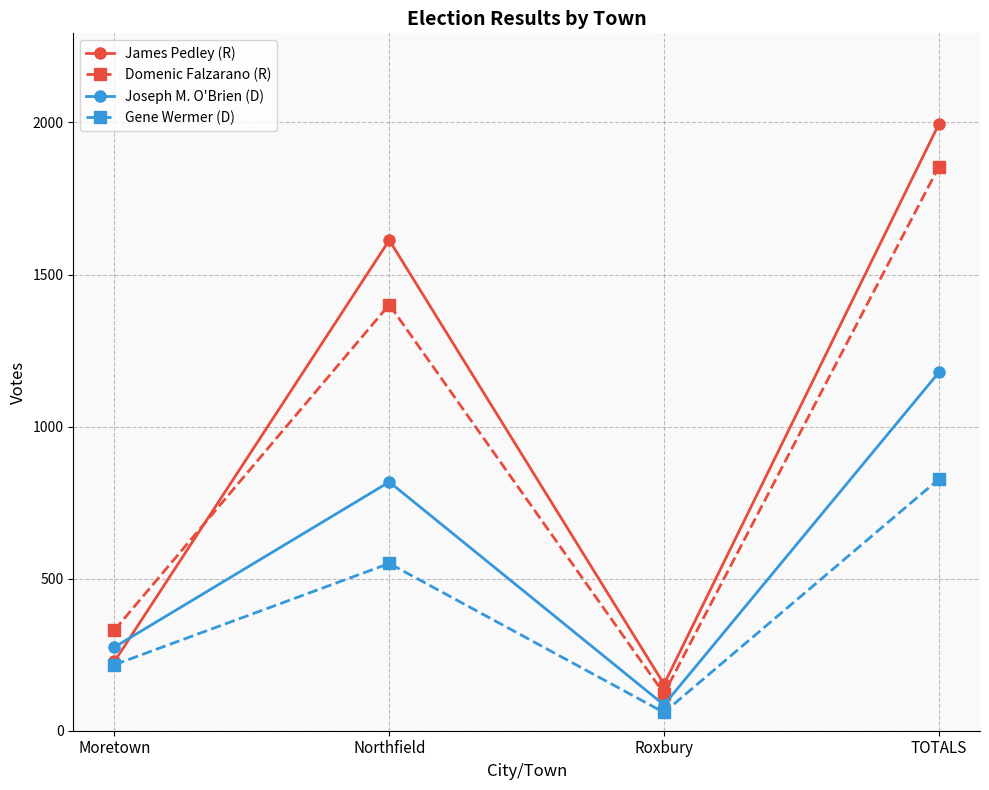

True or false: Joseph M. O'Brien (D) and Gene Wermer (D) intersect in this chart.

False